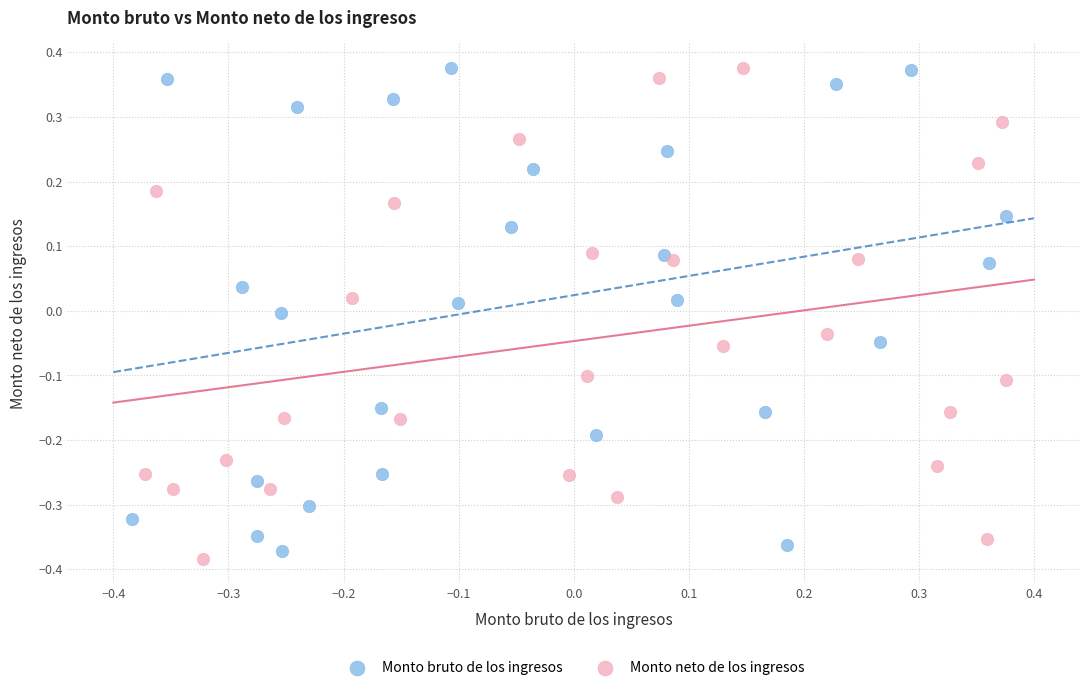

Which series has the largest Y range (max minus min)?

Monto neto de los ingresos